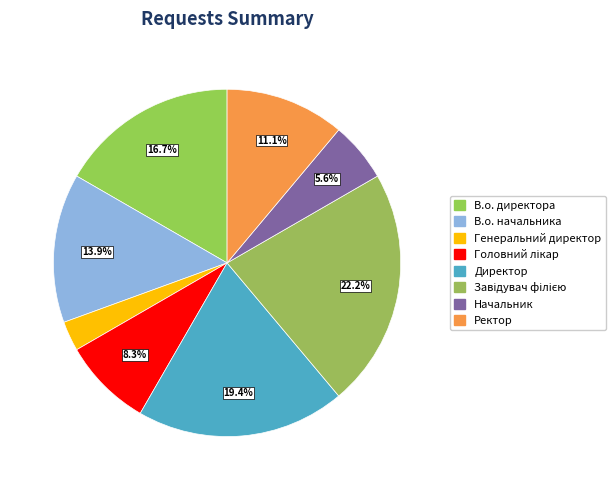

What is the change in value from В.о. директора to Завідувач філією?

+2